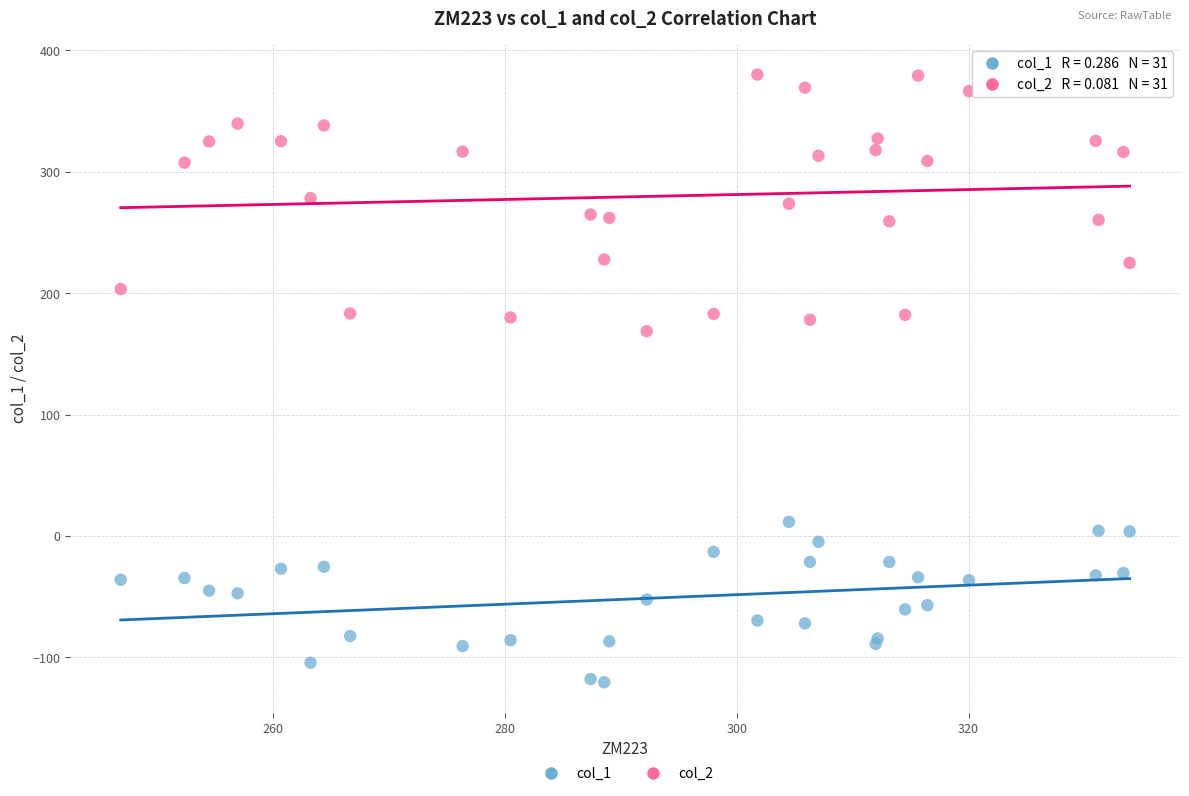

What is the X range (max minus min) for the scatter plot?

87.1